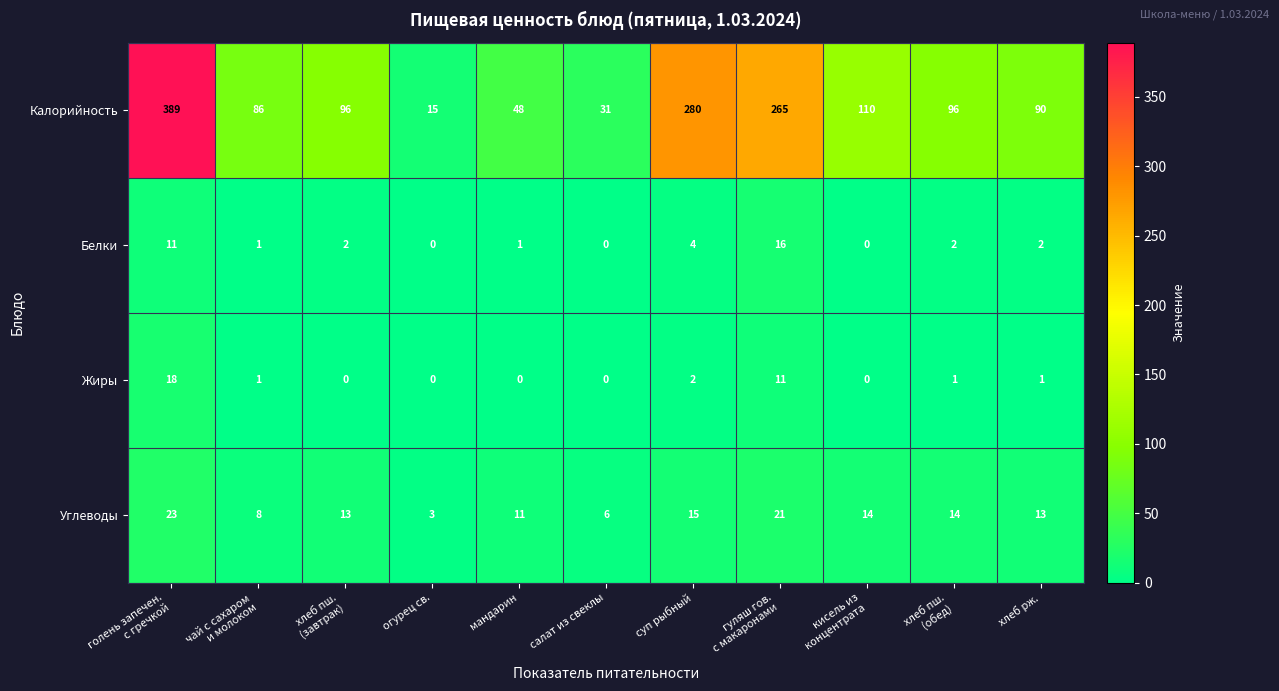

What is the average value of the Жиры series?

3